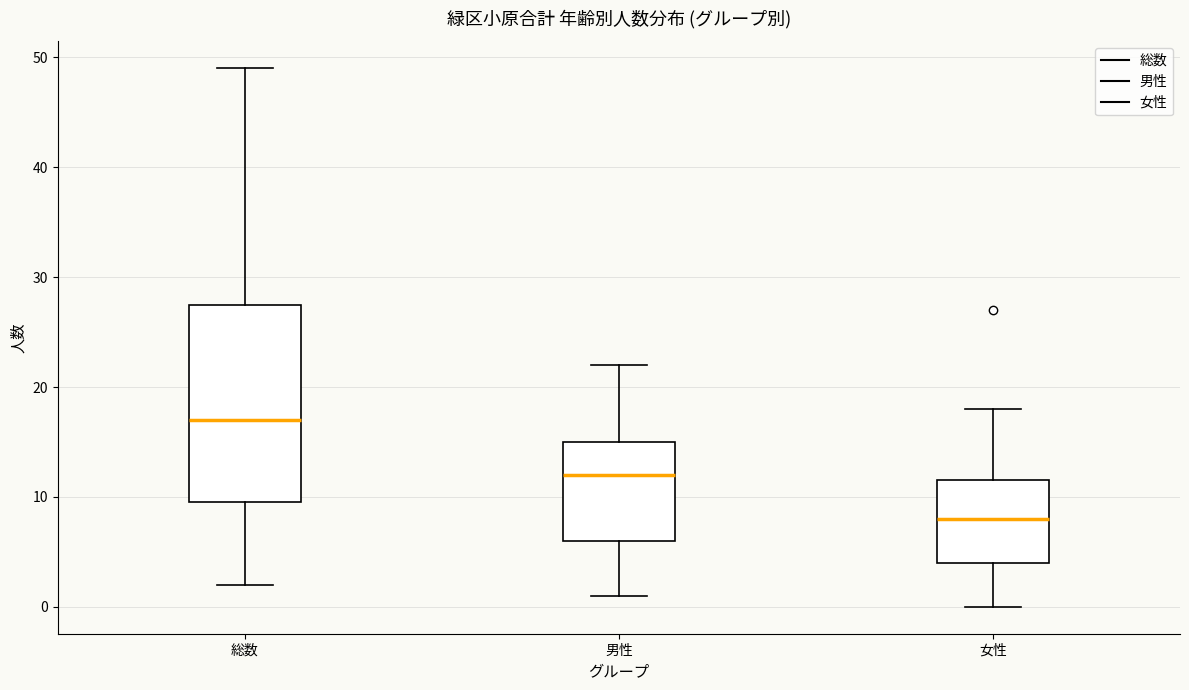

Where is the upper edge of the box for 総数 on the y-axis? The values are not printed on the chart, so give them approximately, as read against the axis.

28